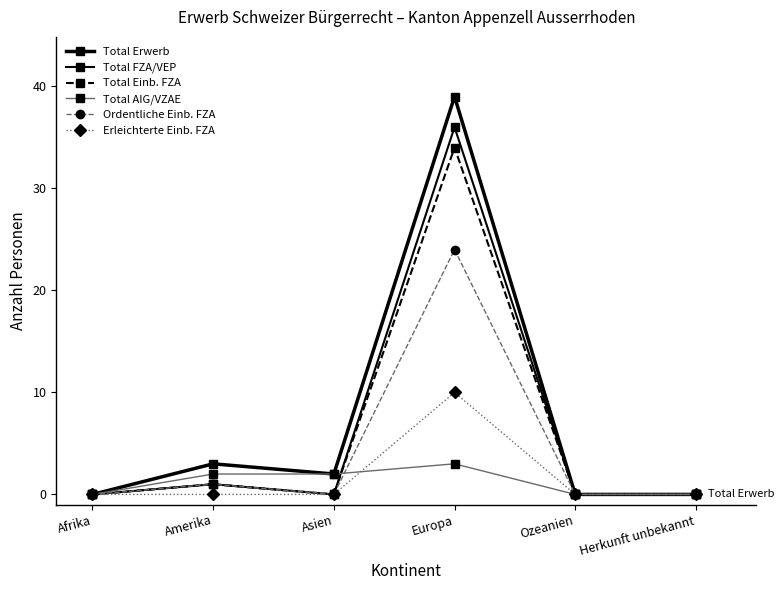

In Total Einb. FZA, how many points are higher than both neighbors (excluding endpoints)?

2